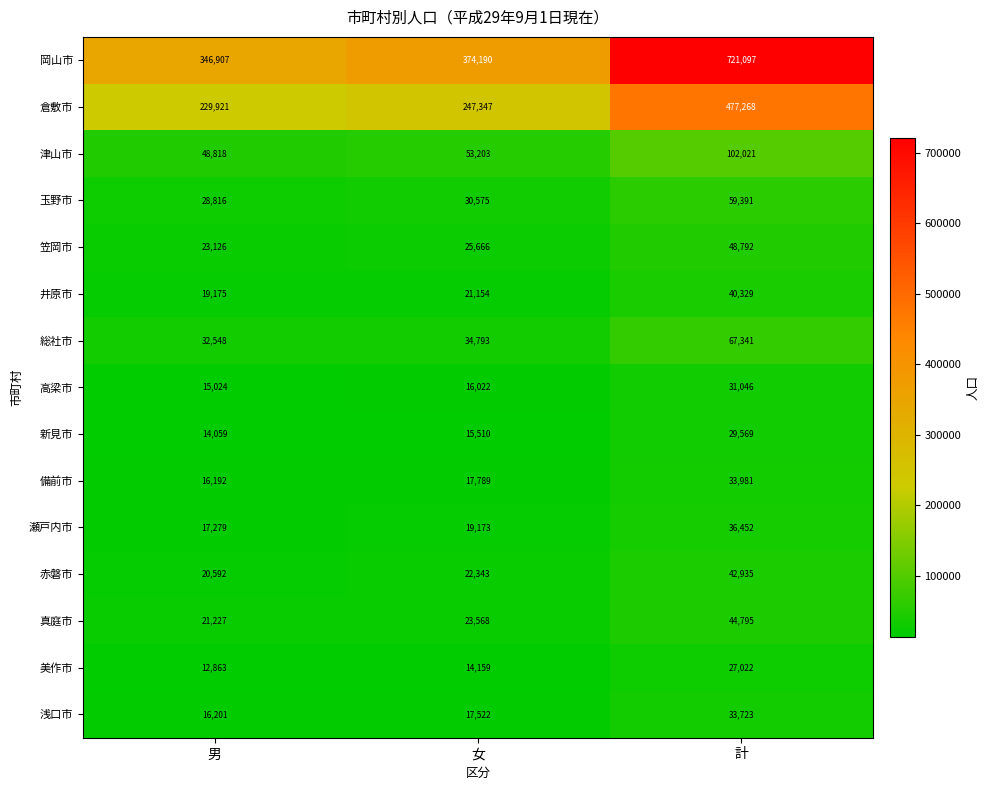

True or false: 玉野市 has a value of 28816 at 男.

True